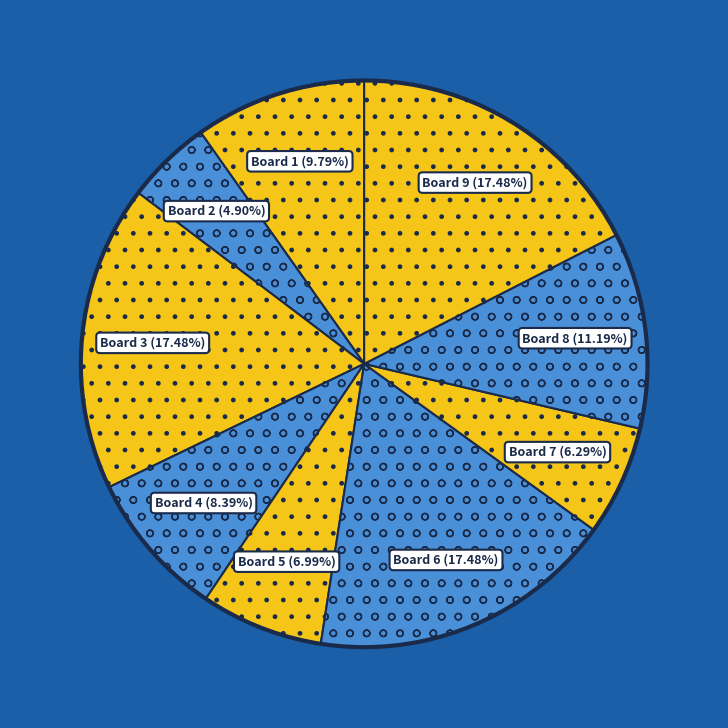

Does any single category account for the majority?

No